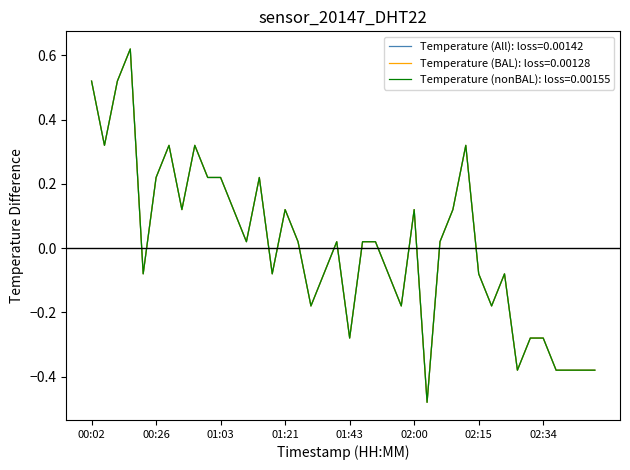

Does the chart have visible grid lines?

No